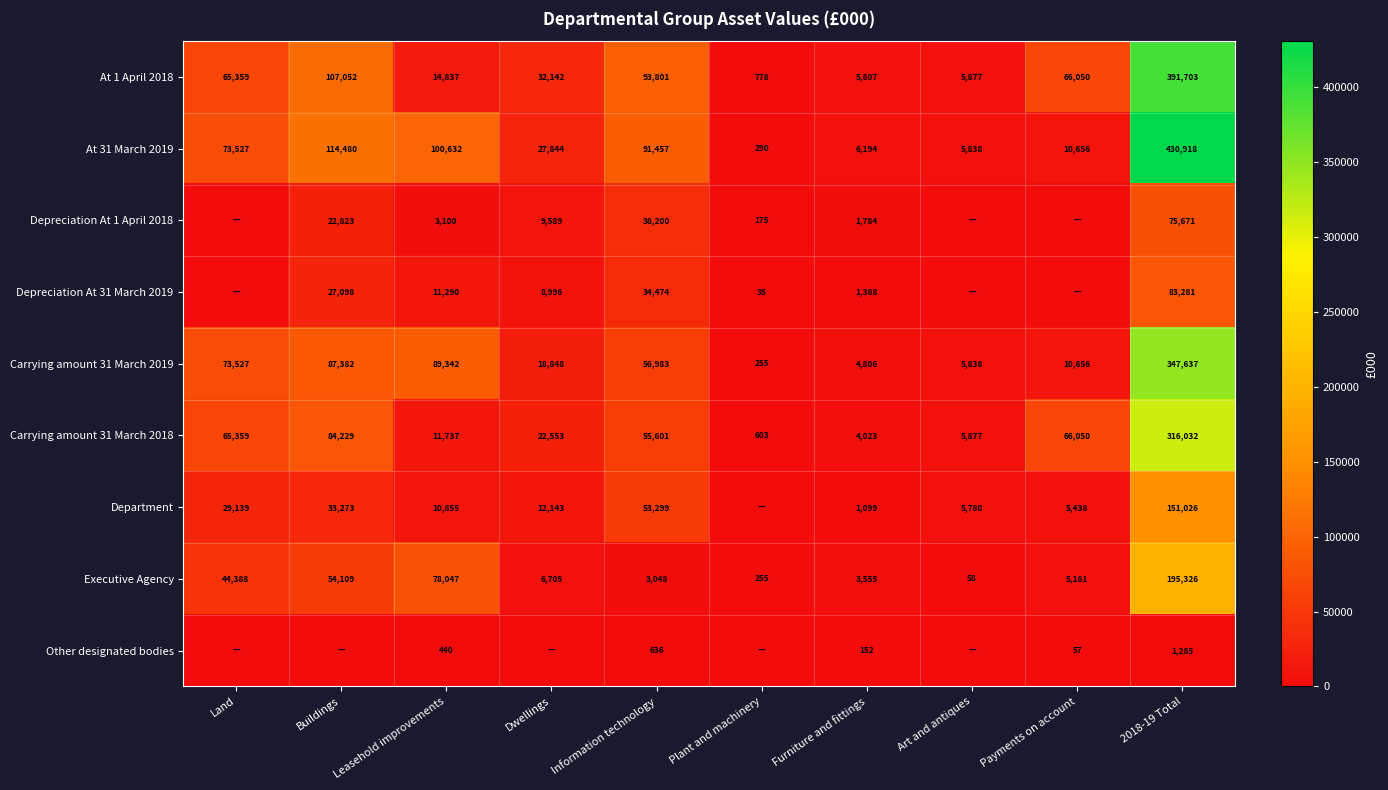

Rank the series at 2018-19 Total from lowest to highest value.

Other designated bodies, Depreciation At 1 April 2018, Depreciation At 31 March 2019, Department, Executive Agency, Carrying amount 31 March 2018, Carrying amount 31 March 2019, At 1 April 2018, At 31 March 2019